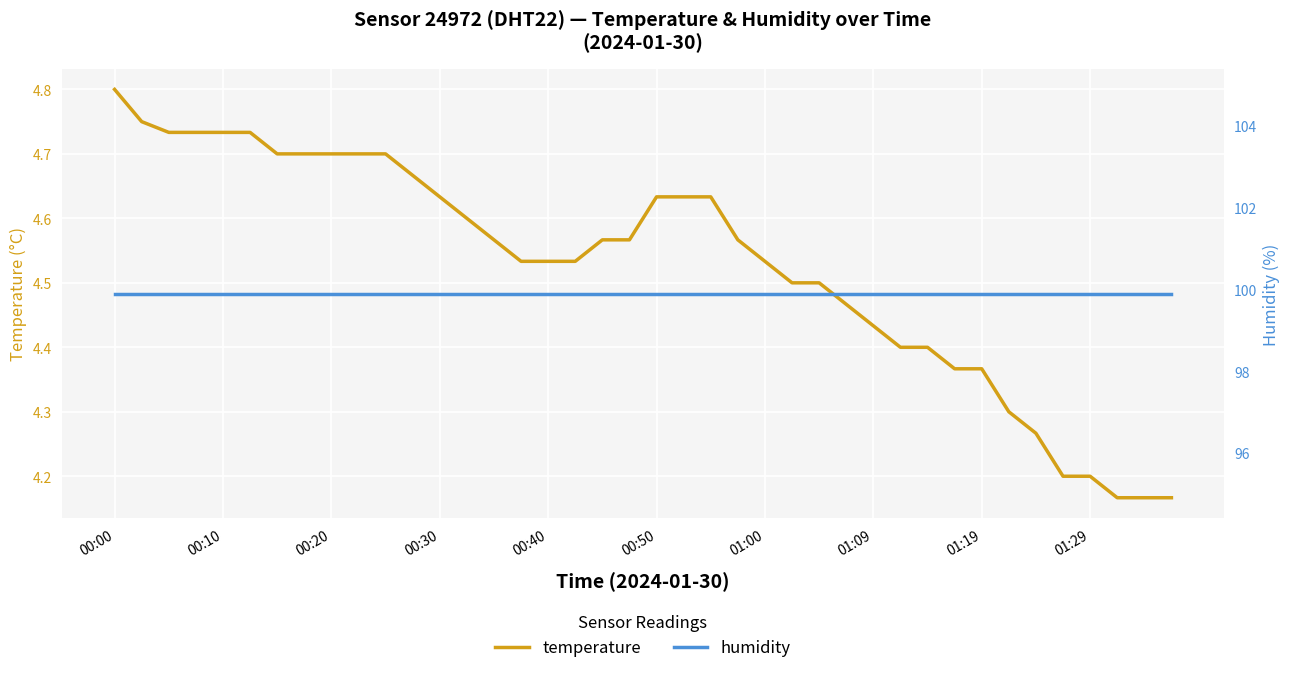

True or false: temperature and humidity intersect in this chart.

False